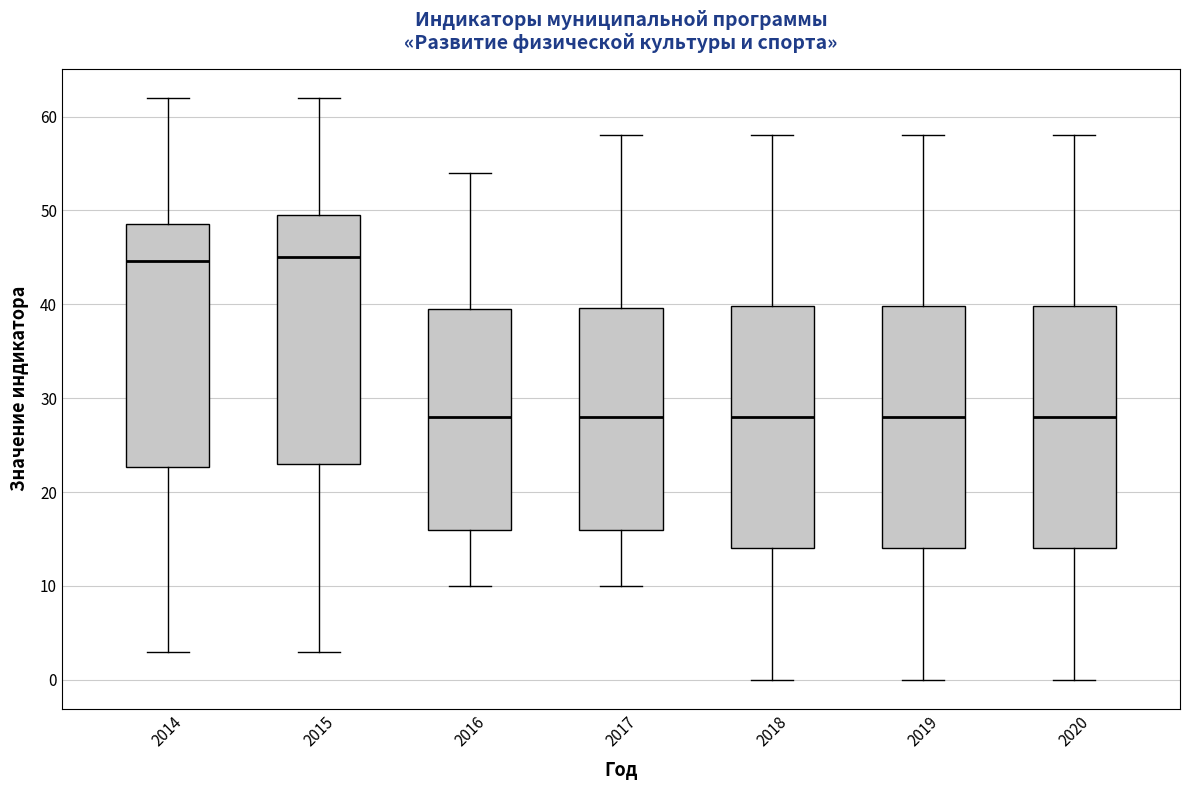

Reading left to right, read every box against the y-axis: the position of its median line, the range the box covers, and the ends of its whiskers. The values are not printed on the chart, so give them approximately, as read against the axis.

2014: median 45, box 23 to 49, whiskers 3 to 62
2015: median 45, box 23 to 50, whiskers 3 to 62
2016: median 28, box 16 to 40, whiskers 10 to 54
2017: median 28, box 16 to 40, whiskers 10 to 58
2018: median 28, box 14 to 40, whiskers 0 to 58
2019: median 28, box 14 to 40, whiskers 0 to 58
2020: median 28, box 14 to 40, whiskers 0 to 58